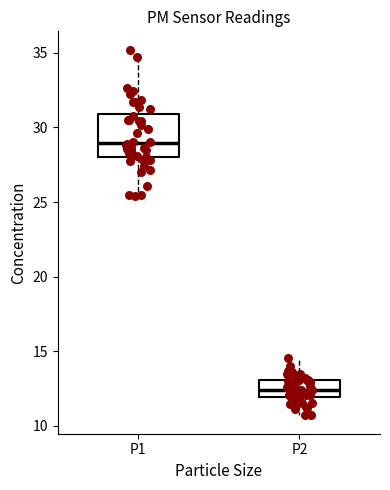

Where does the median line of the box for P1 sit on the y-axis? The values are not printed on the chart, so give them approximately, as read against the axis.

29.0